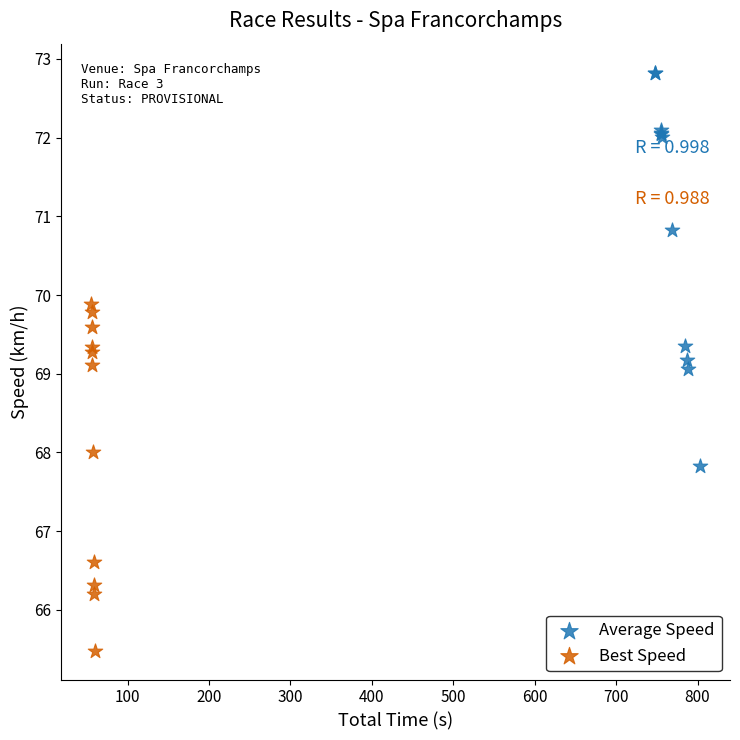

Which series contains the lowest Y value?

Best Speed